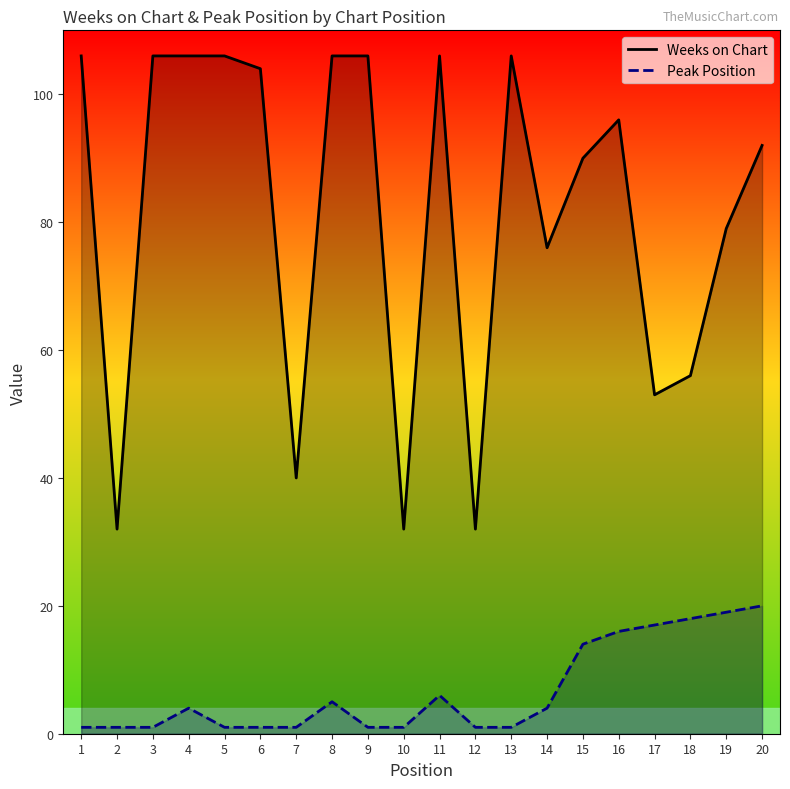

What is the sum of all Peak Position values?

133